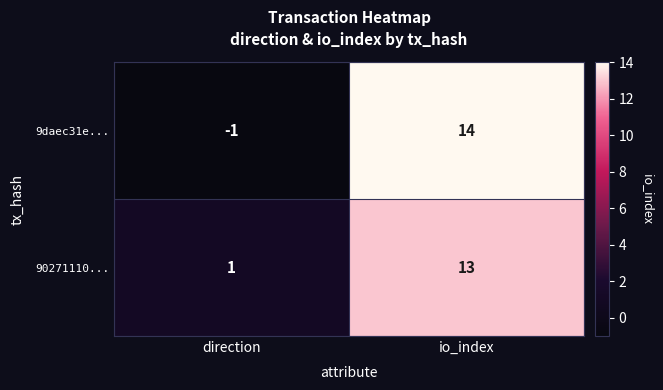

Is the value of 9daec31e... at io_index greater than the value of 90271110... at io_index?

Yes